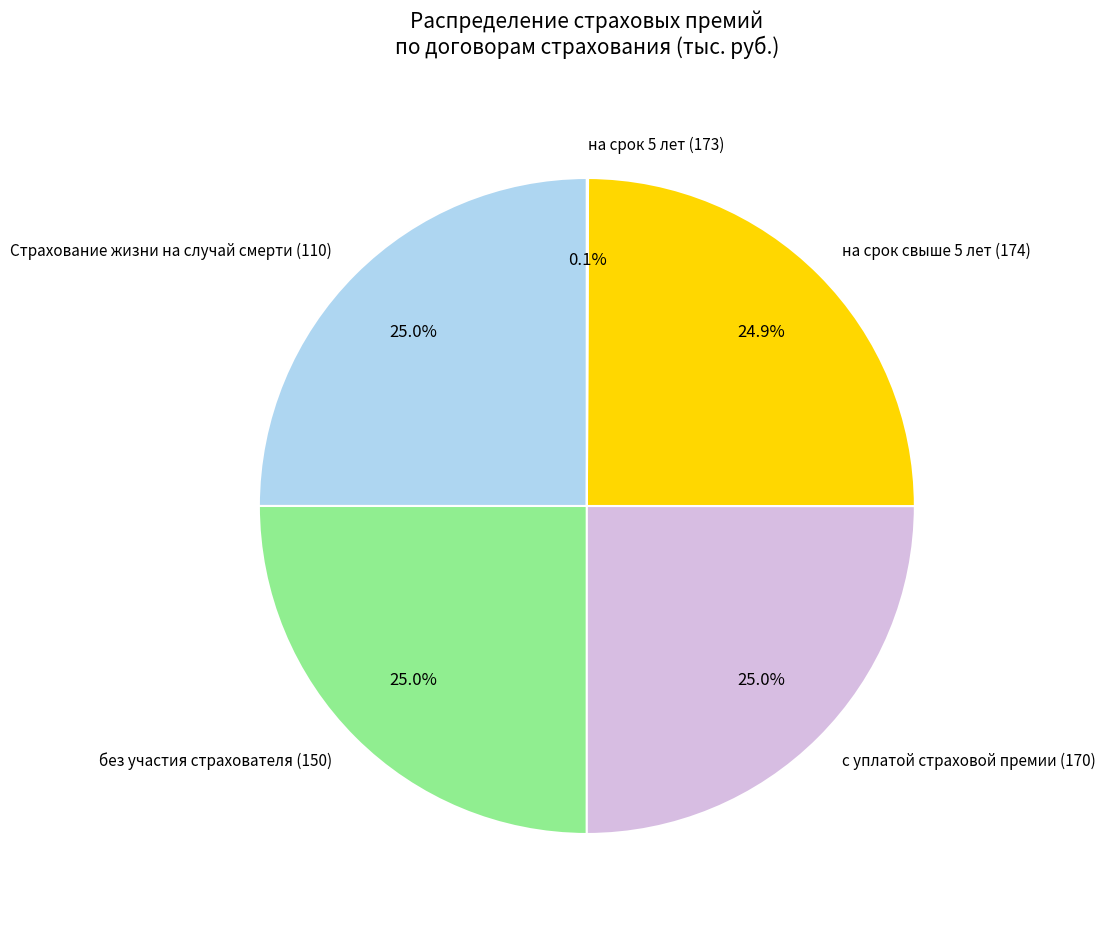

What percentage is NOT represented by с уплатой страховой премии (170)?

75.0%